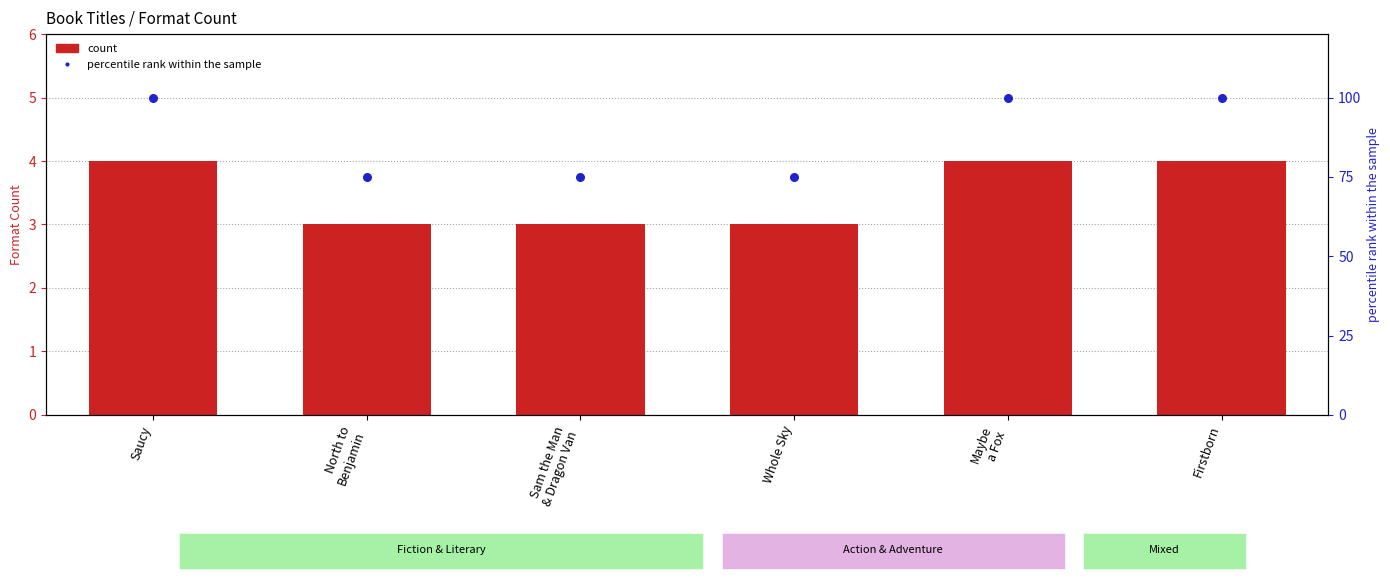

Which series contains the highest Y value?

percentile rank within the sample